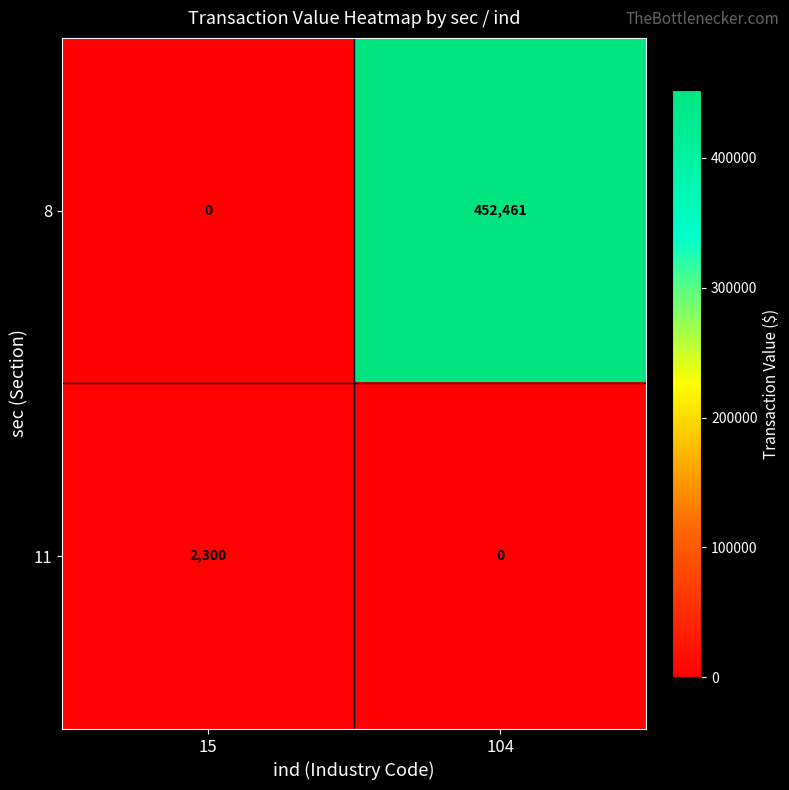

What is the sum of the 11 values at 104 and 15?

2300